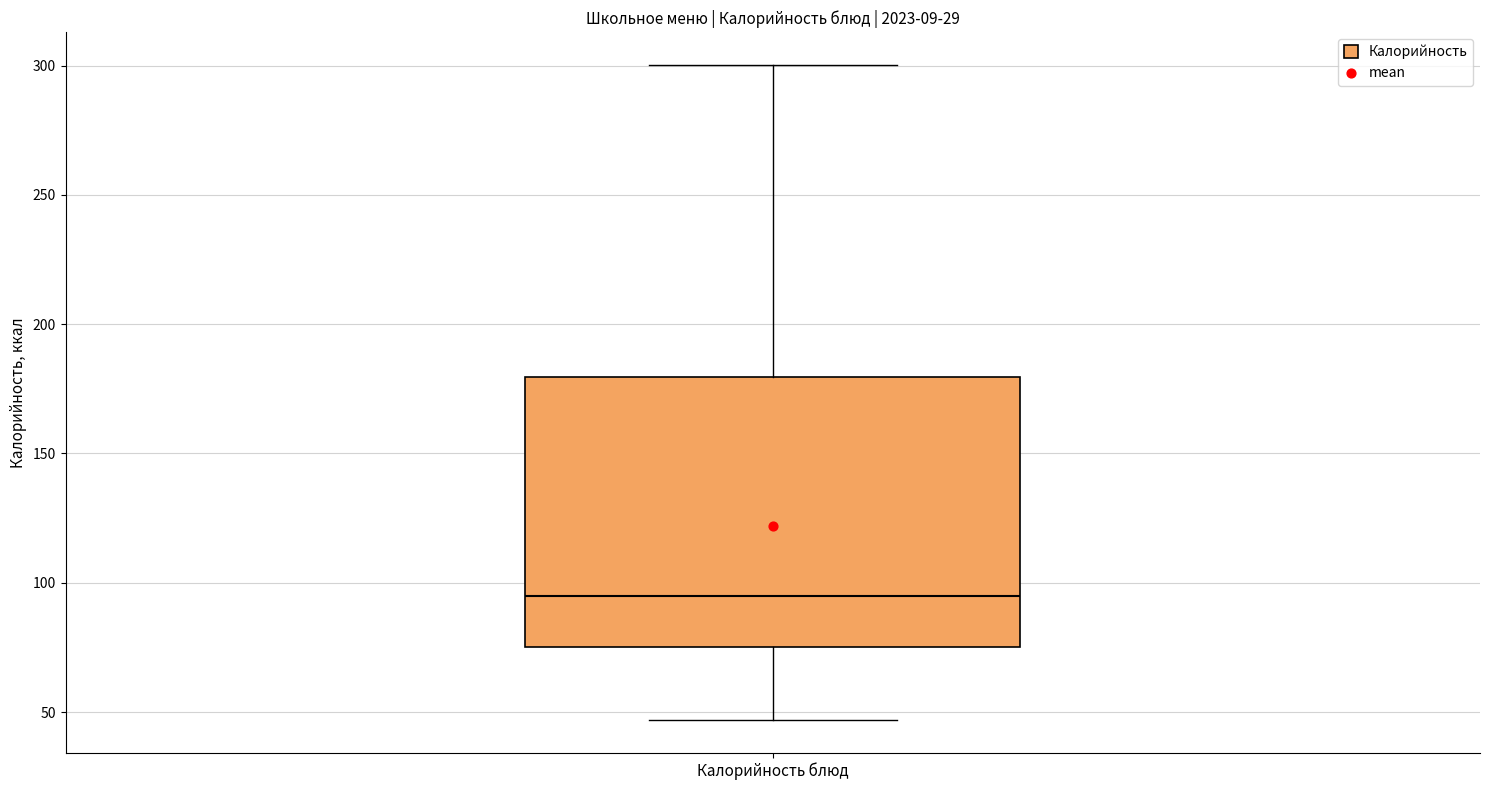

Transcribe this box plot: give where the median line is, the range the box spans, and where the two whiskers end, as read against the y-axis. The values are not printed on the chart, so give them approximately, as read against the axis.

median 95, box 75 to 180, whiskers 45 to 300